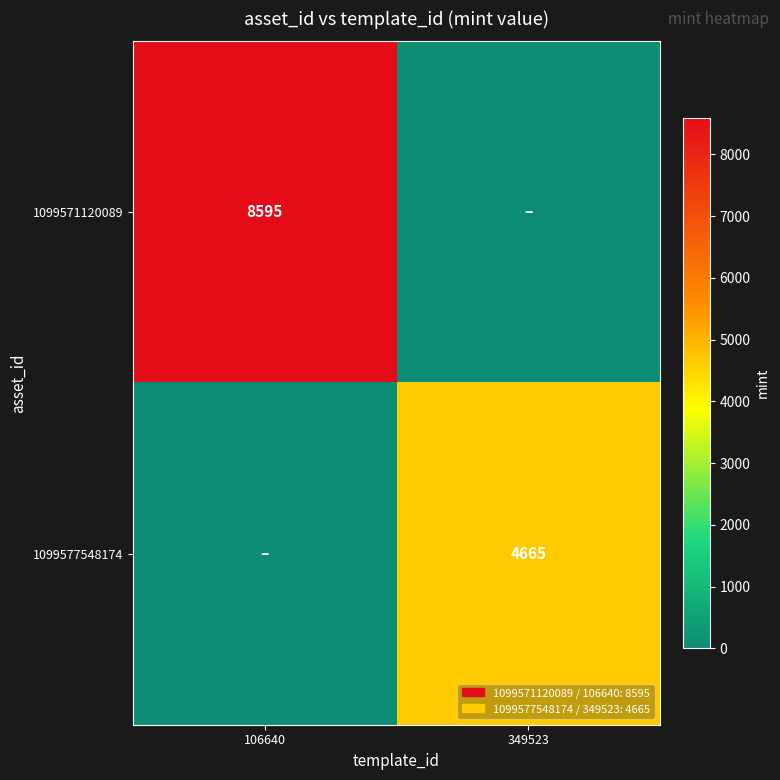

The value of 1099571120089 at 106640 is 5281. True or false?

False